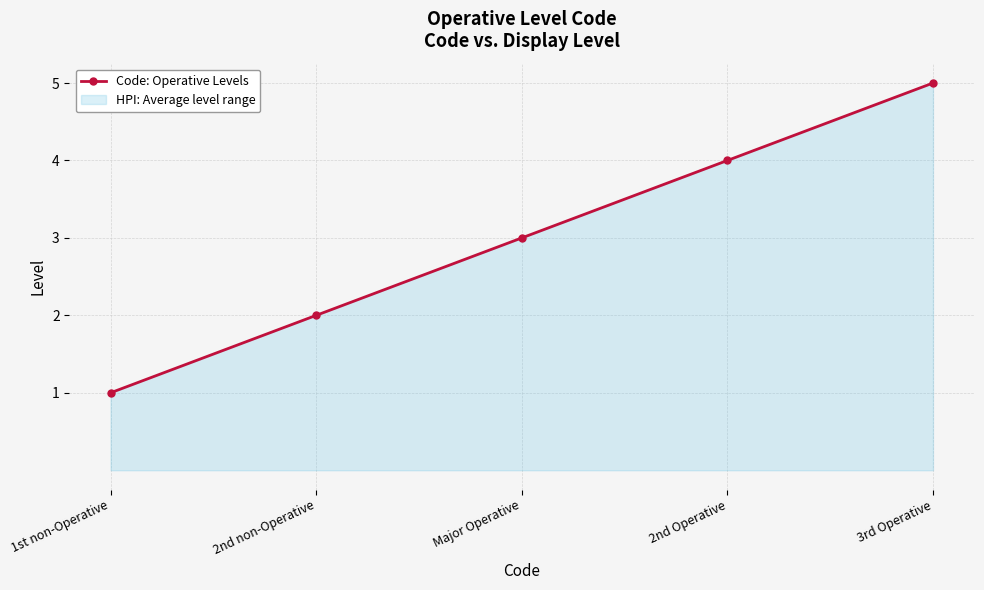

What is the value of the 3rd point from the left?

3